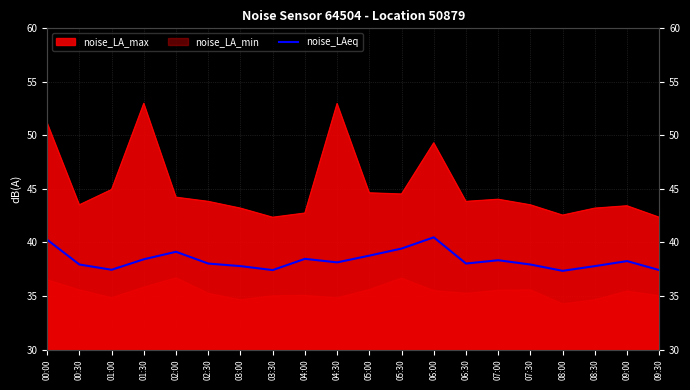

Which has a higher value, 08:30 or 02:30?

02:30